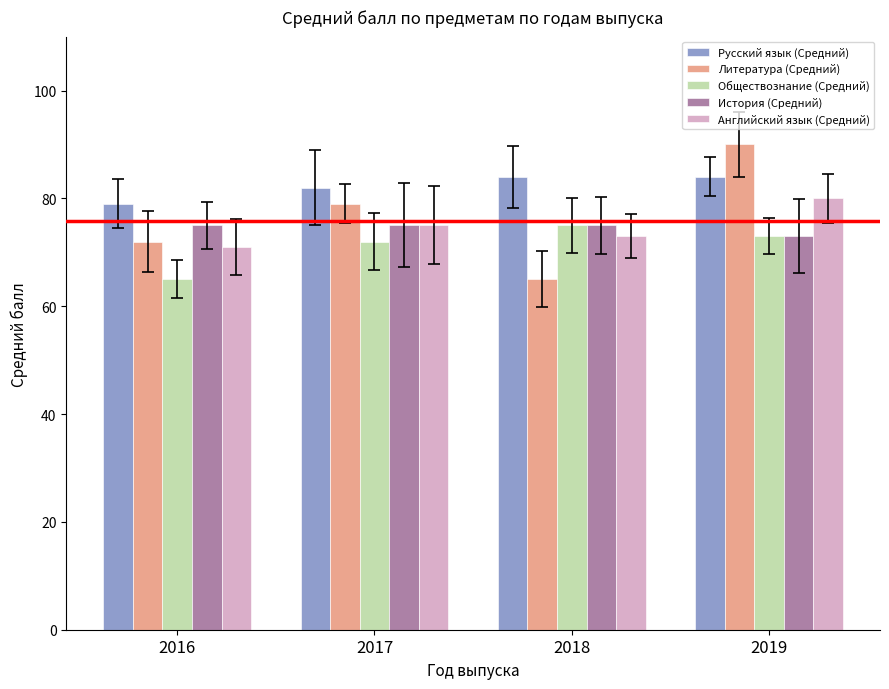

What is the spread (max minus min) of values at 2018?

19